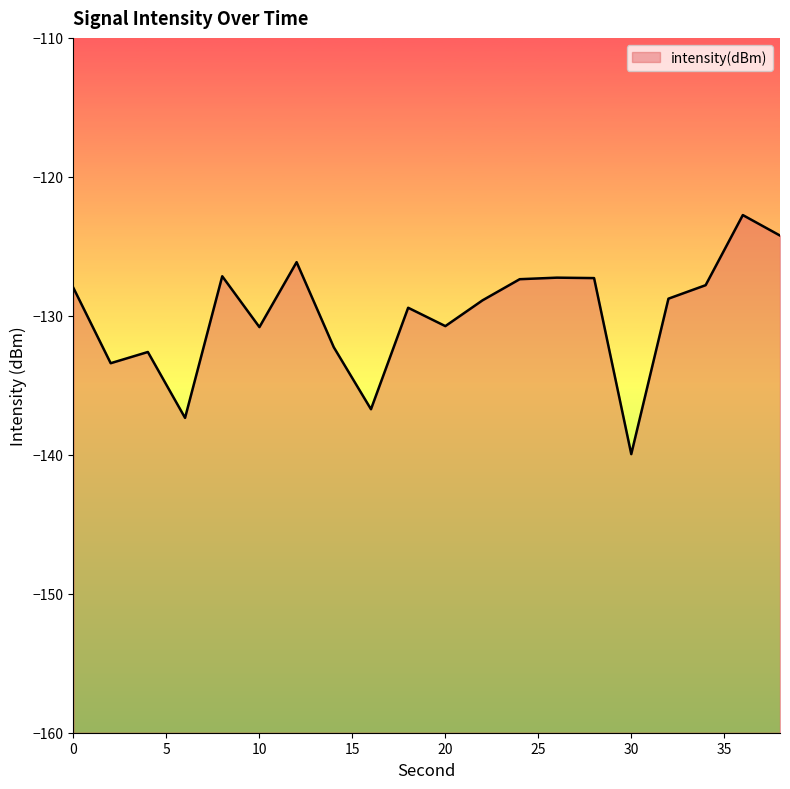

Which has a higher value, 8 or 14?

8